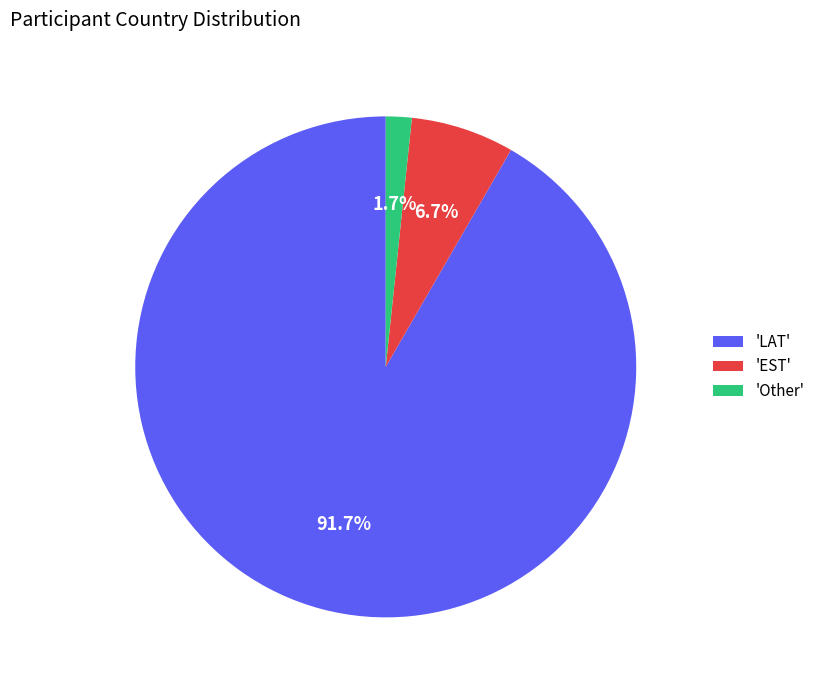

Is the sum of 'Other' and 'LAT' greater than half?

Yes